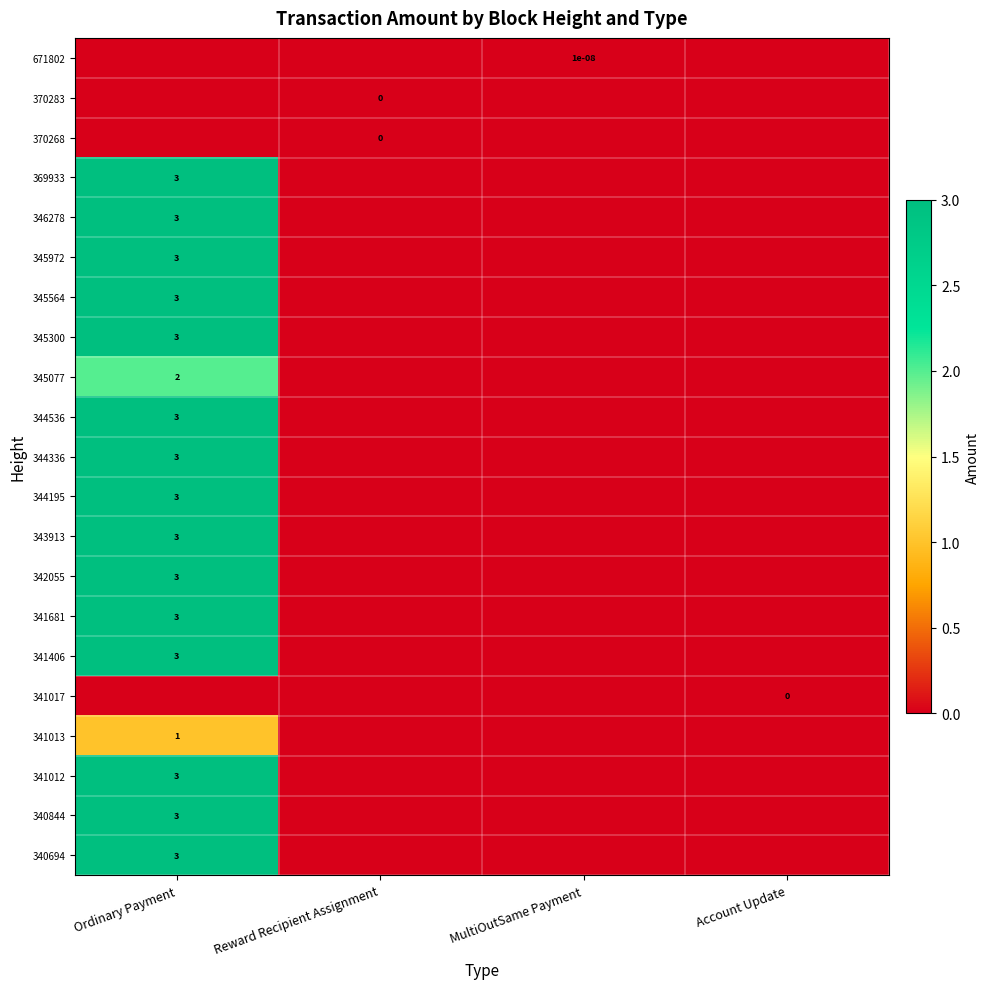

True or false: 341012 has a value of 3.0 at Ordinary Payment.

True